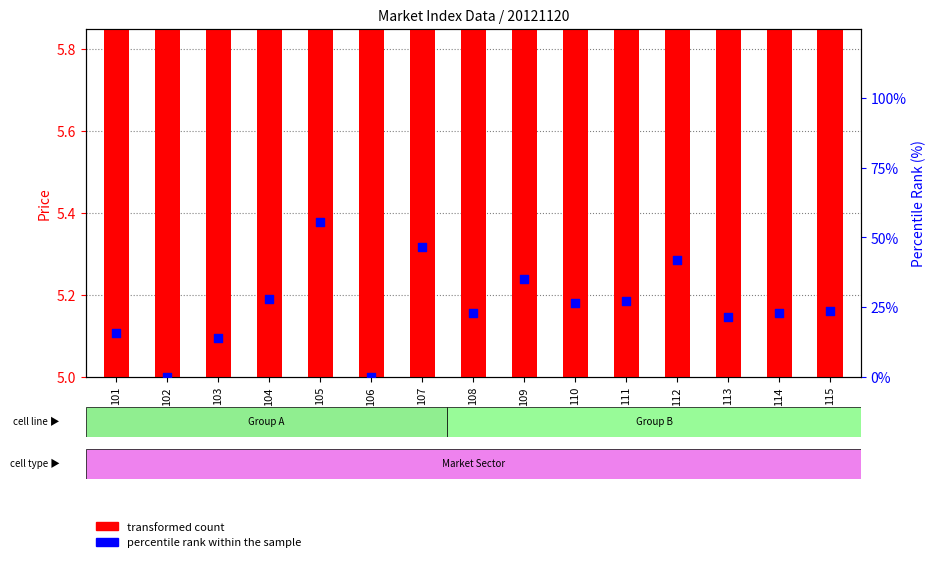

What are all the series names shown in the legend?

transformed count, percentile rank within the sample